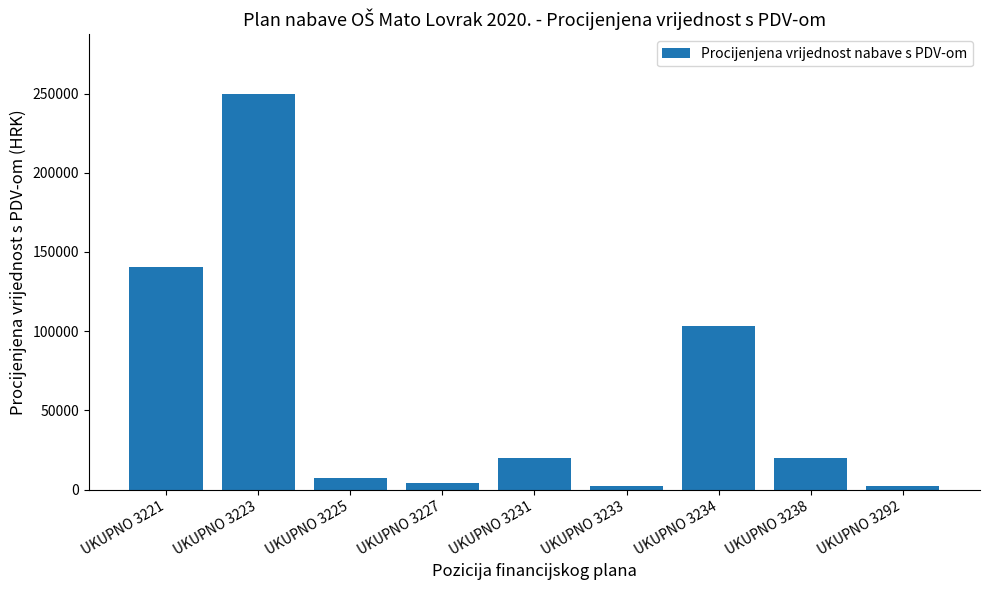

Where does the data first go above 20000?

UKUPNO 3221